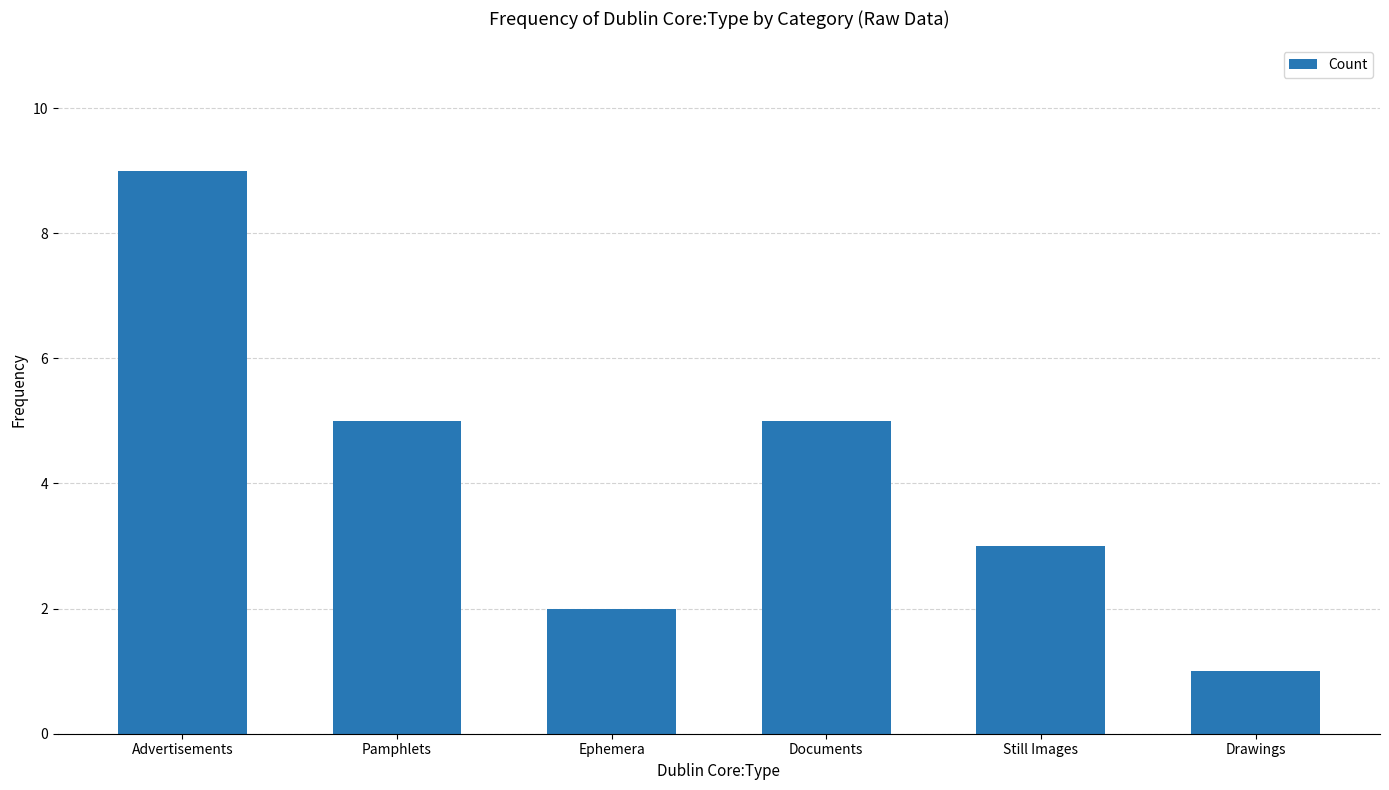

What is the label of the 1st bar from the right?

Drawings